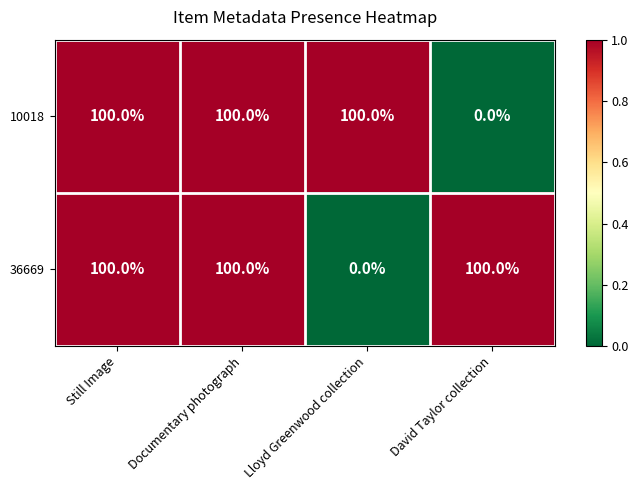

What is the sum of the 10018 values at Documentary photograph and David Taylor collection?

100